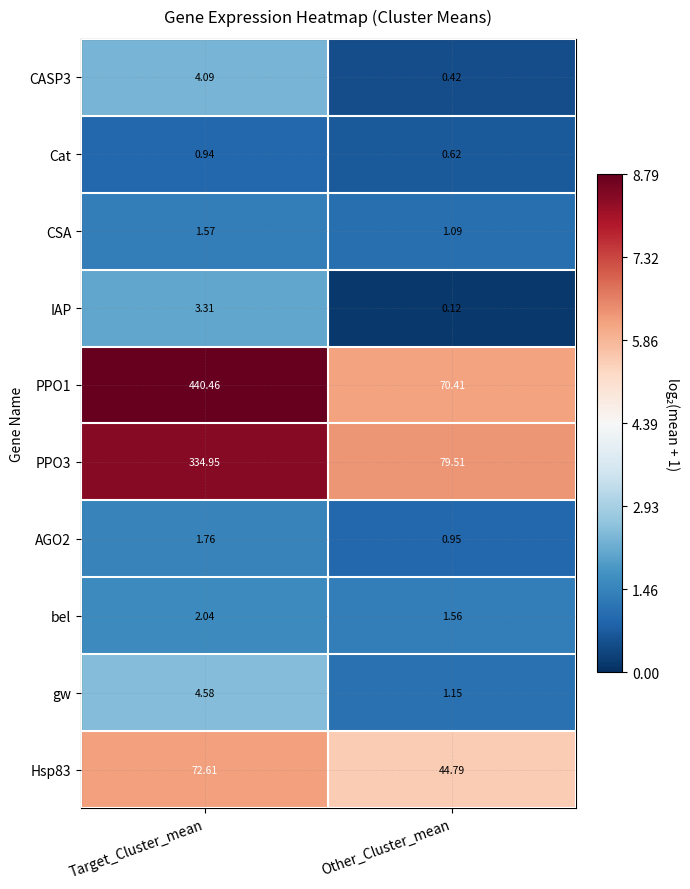

Which series has the largest total across all categories?

PPO1